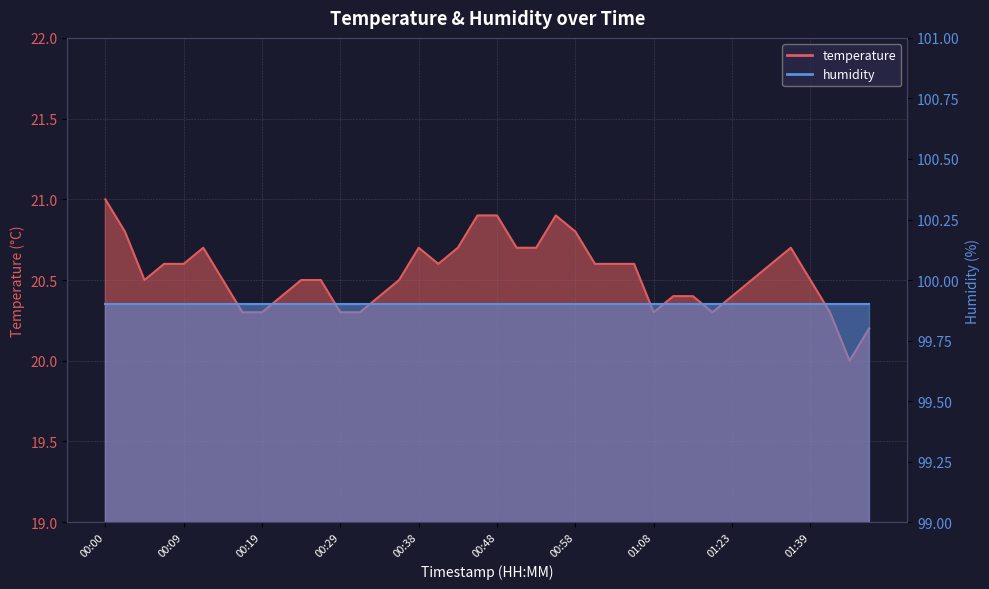

What position from the left is 01:36?

36